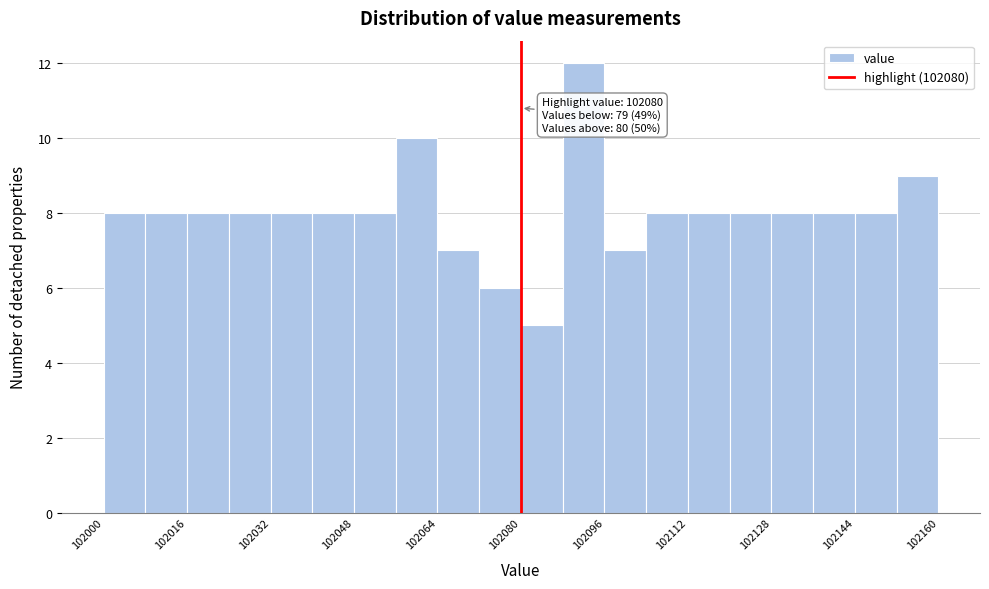

Over which range of the x-axis is the bar tallest?

102088 to 102096